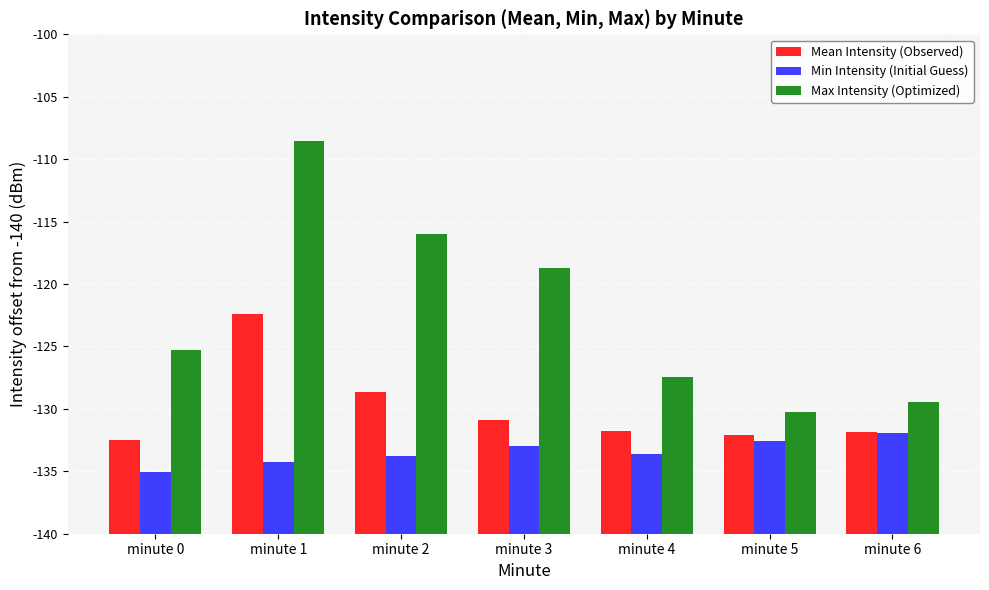

Between minute 0 and minute 1, which series saw the biggest shift?

Max Intensity (Optimized)